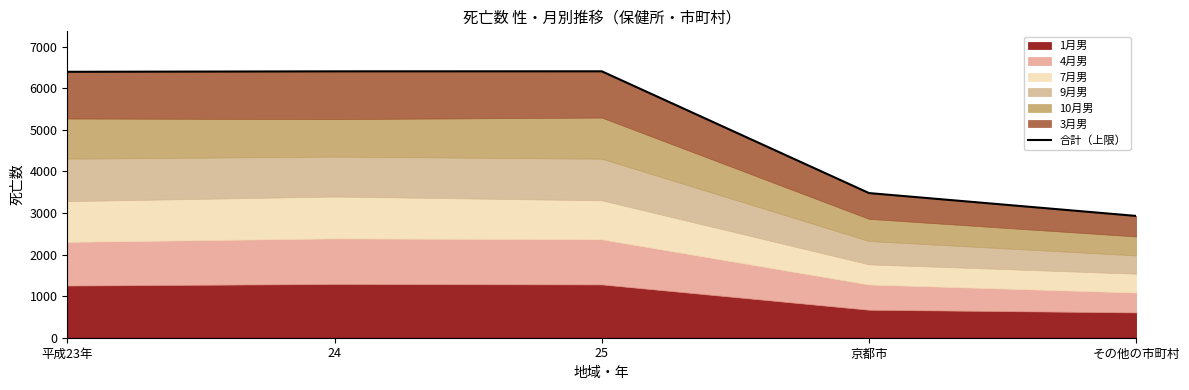

What is the label of the 3rd point from the left?

25